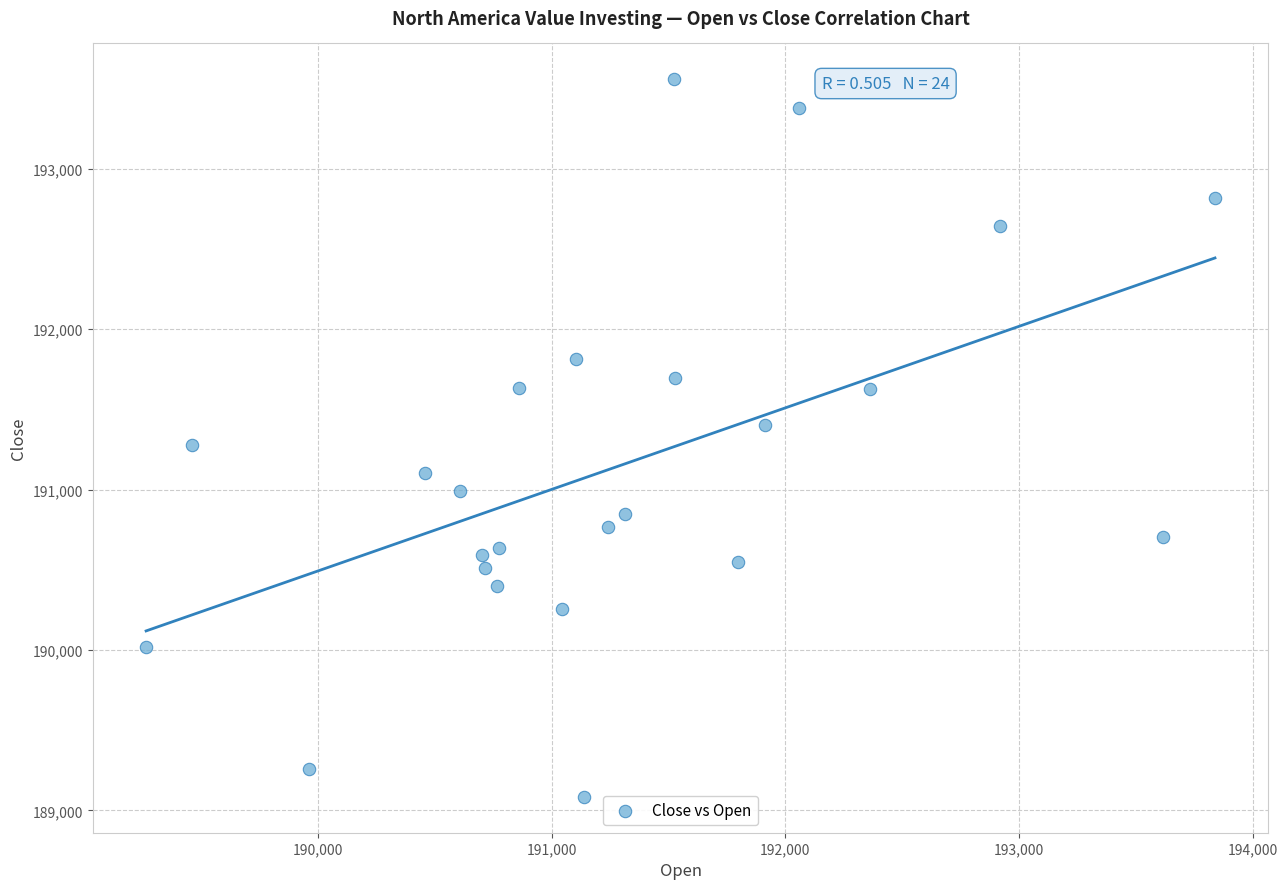

What is the range of Y values (max minus min)?

4475